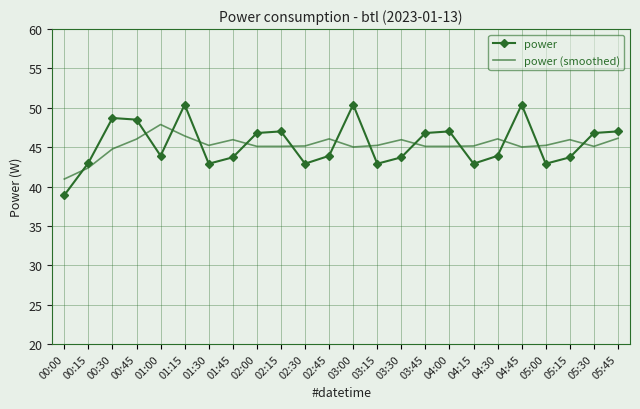

What is the sum of all power (smoothed) values?

1086.0